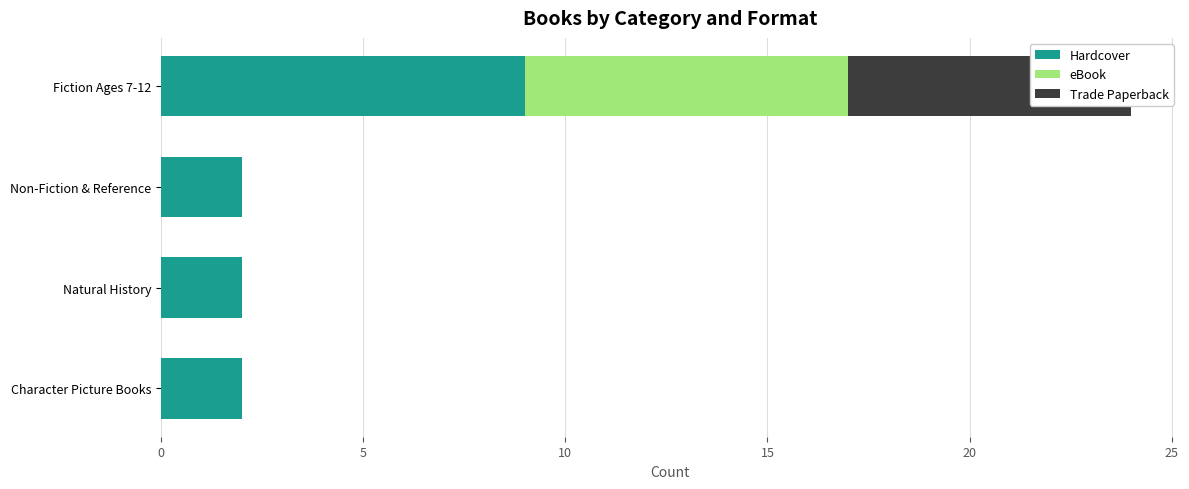

Rank the series by their maximum value, from highest to lowest.

Hardcover, eBook, Trade Paperback